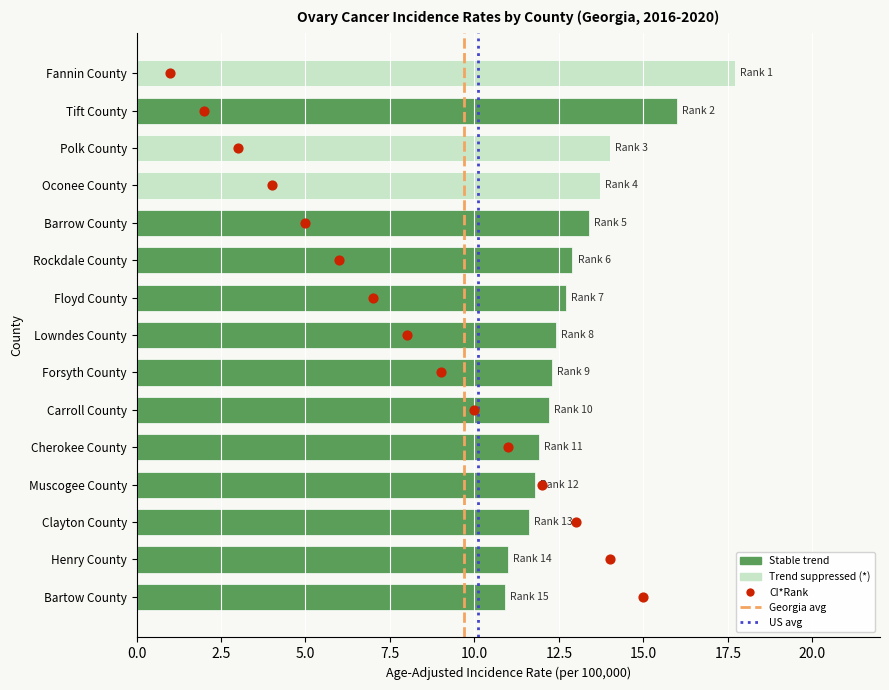

Approximately how many times larger is the value at Cherokee County compared to Polk County?

0.8